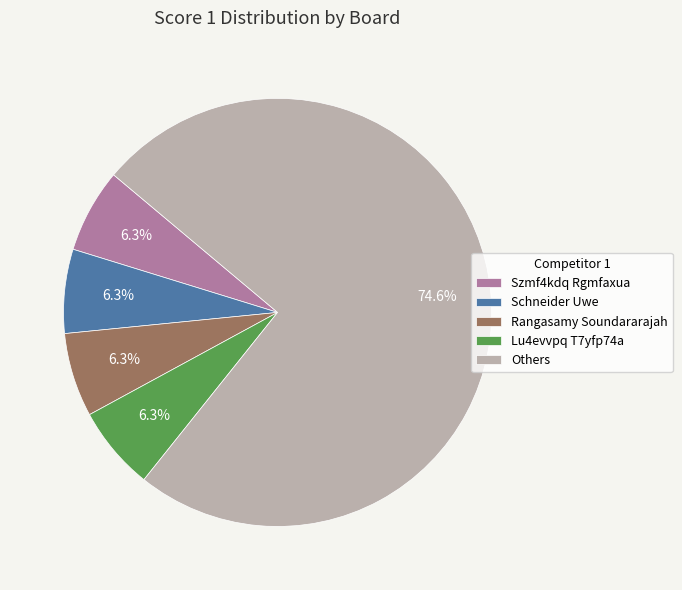

Do Szmf4kdq Rgmfaxua and Lu4evvpq T7yfp74a together represent more than half of the pie?

No